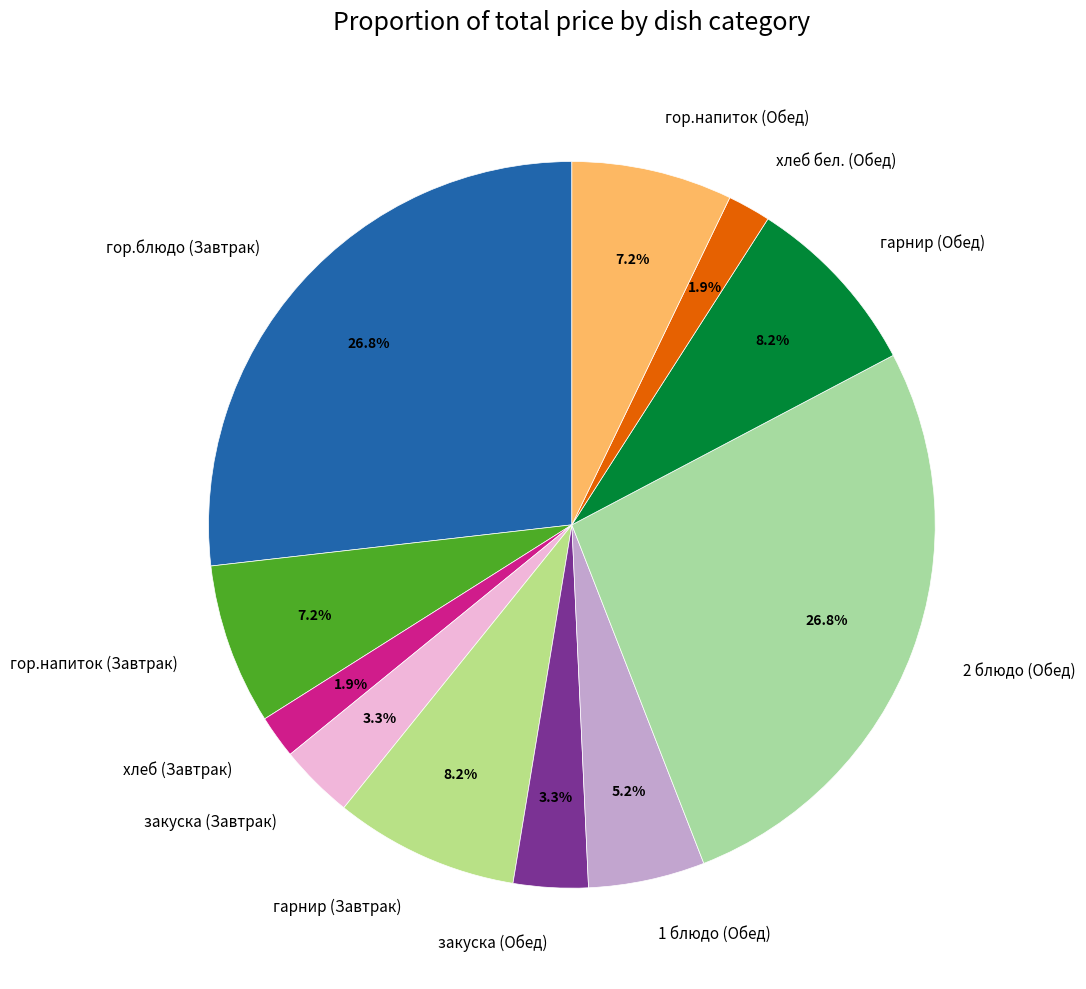

To the nearest percent, what is the difference between the 1 блюдо (Обед) and хлеб бел. (Обед) slice percentages?

3%